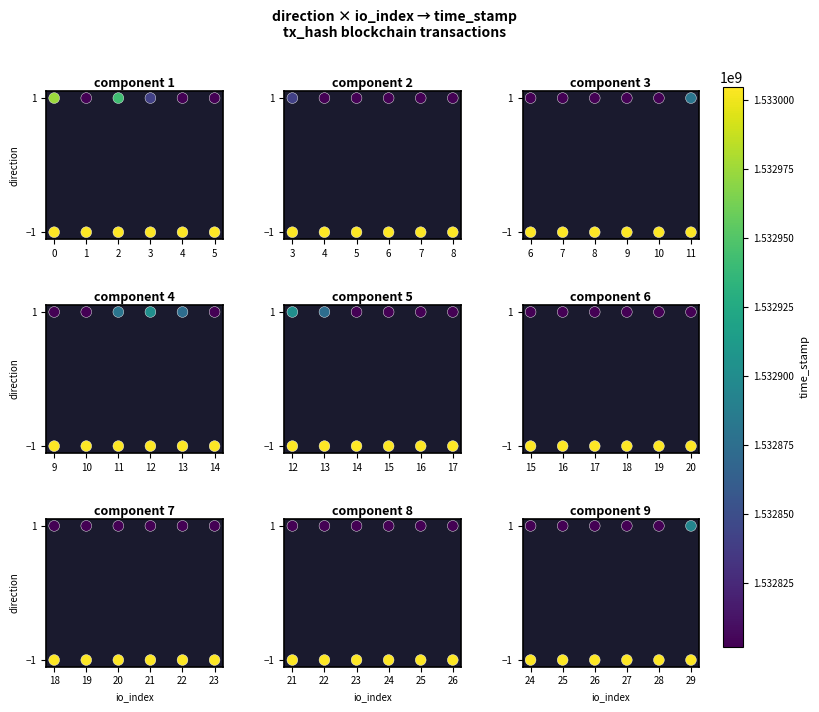

True or false: group 2 has a value of 0 at 5.

False